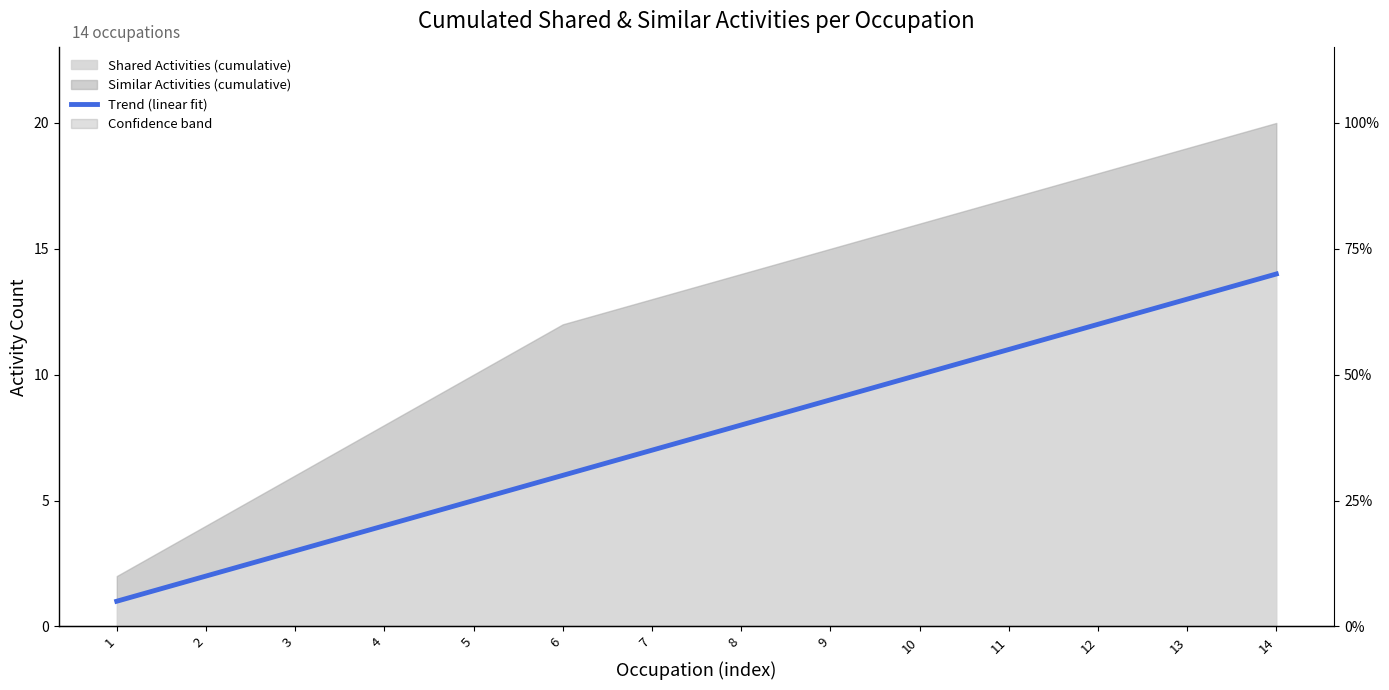

What is the change in value from 4 to 10?

+6.0